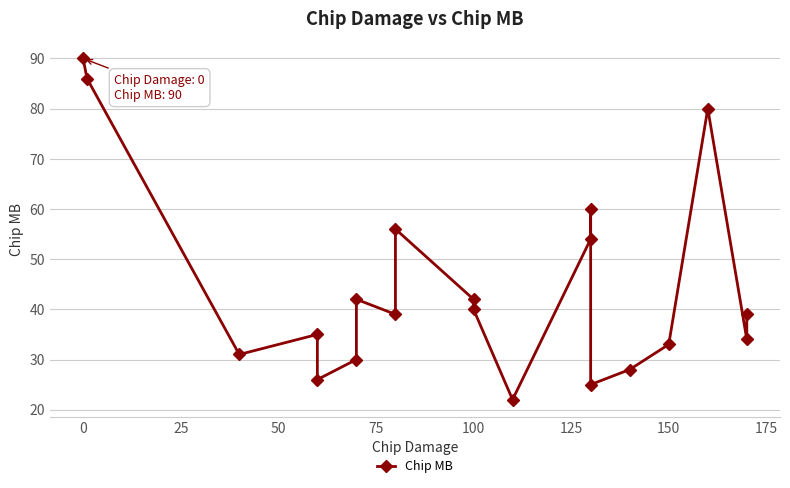

What is the difference between the maximum and minimum values?

68